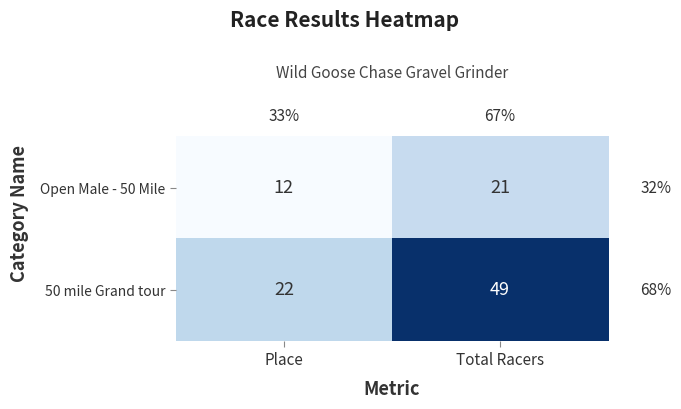

What is the sum of all Open Male - 50 Mile values?

33